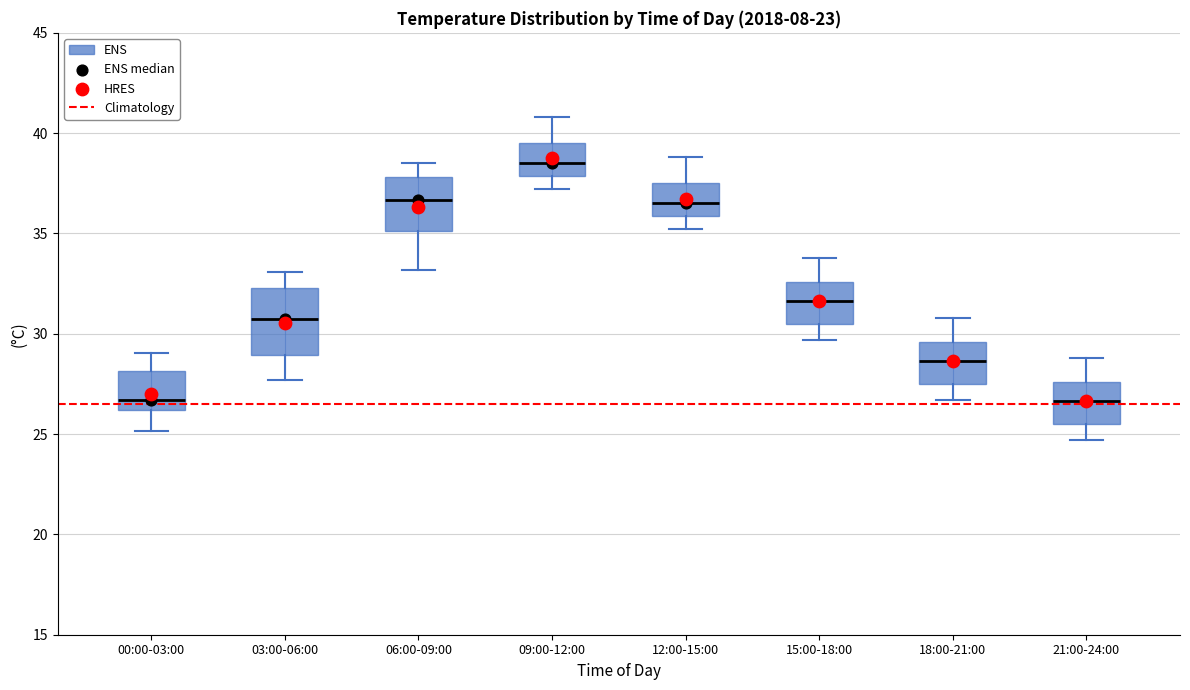

Where does the median line of the box for 09:00-12:00 sit on the y-axis? The values are not printed on the chart, so give them approximately, as read against the axis.

38.5